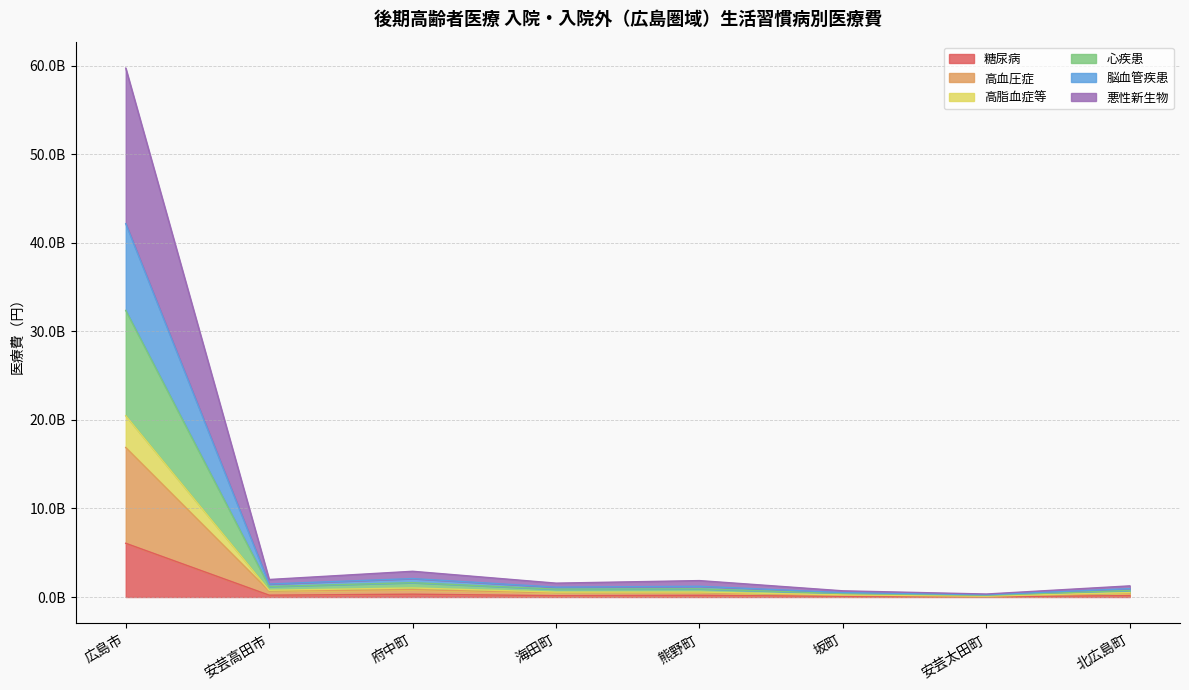

True or false: 心疾患 and 高脂血症等 cross at least once.

False